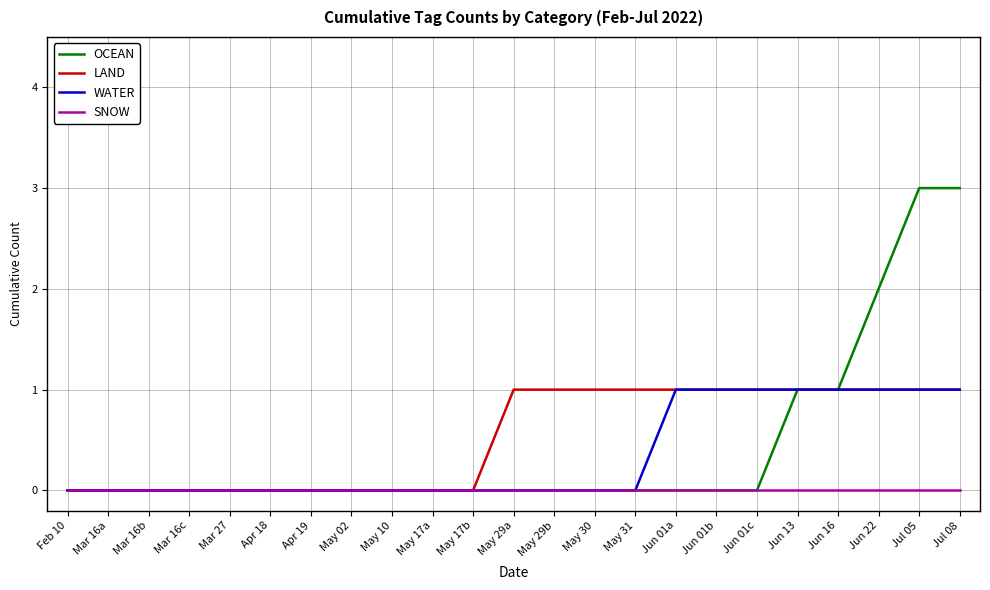

How many lines are shown in the chart?

4